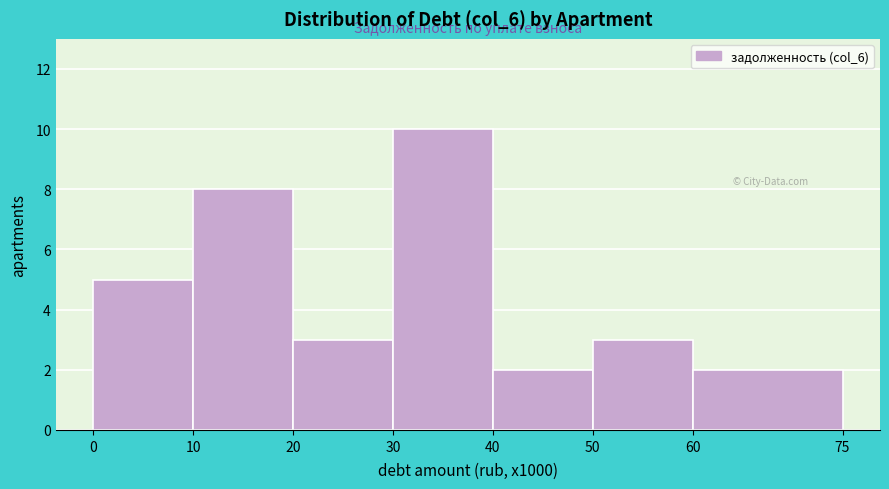

Over which range of the x-axis is the bar tallest?

30 to 40